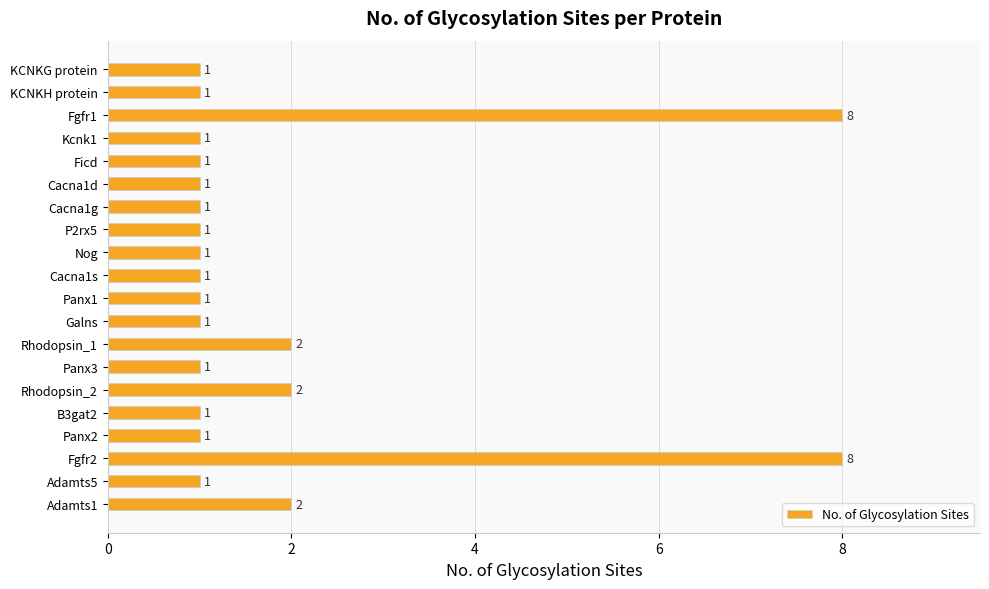

True or false: the data shows 1 at Panx3.

True